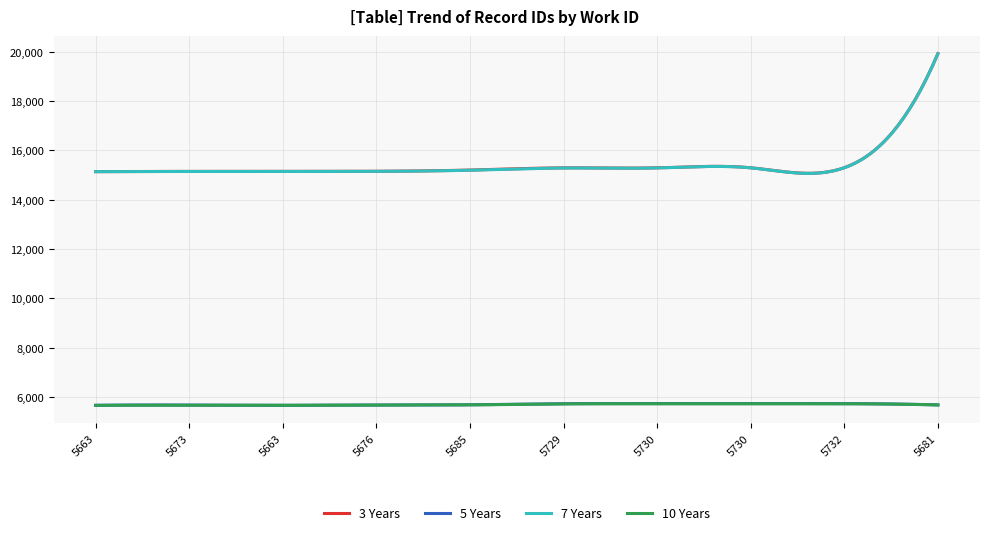

True or false: 5 Years and 7 Years cross at least once.

False